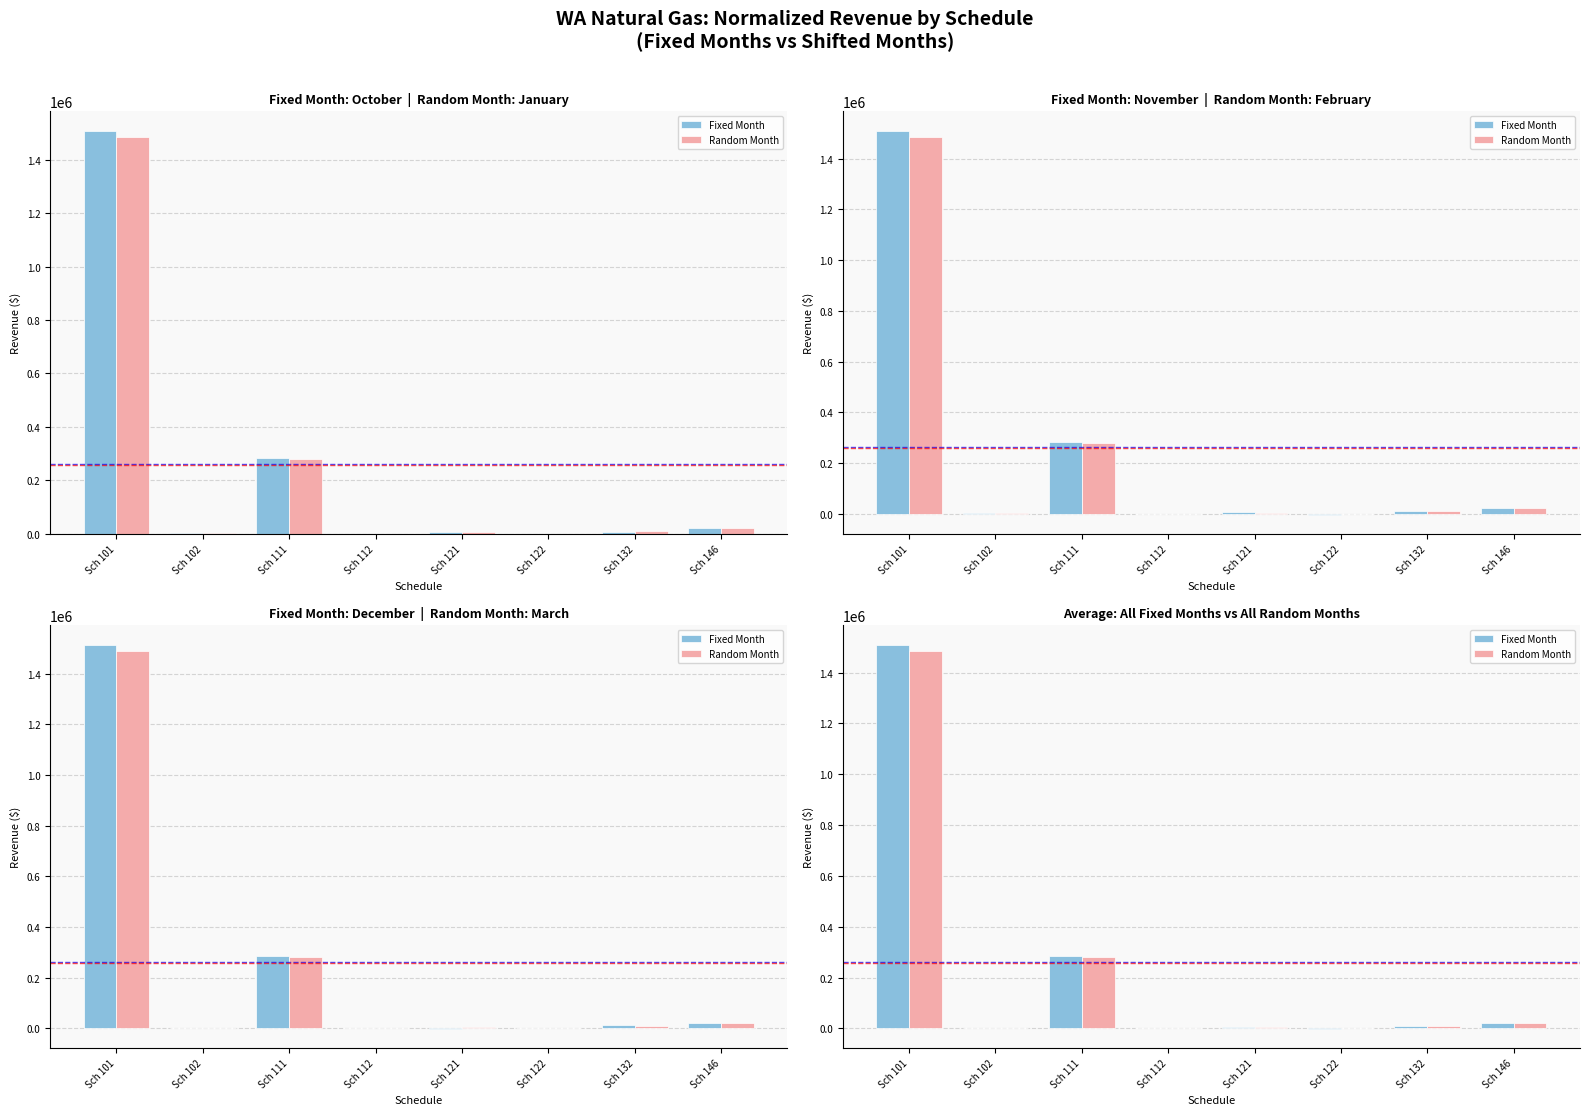

Where is Fixed Month nearest to the value 755083?

Sch 111